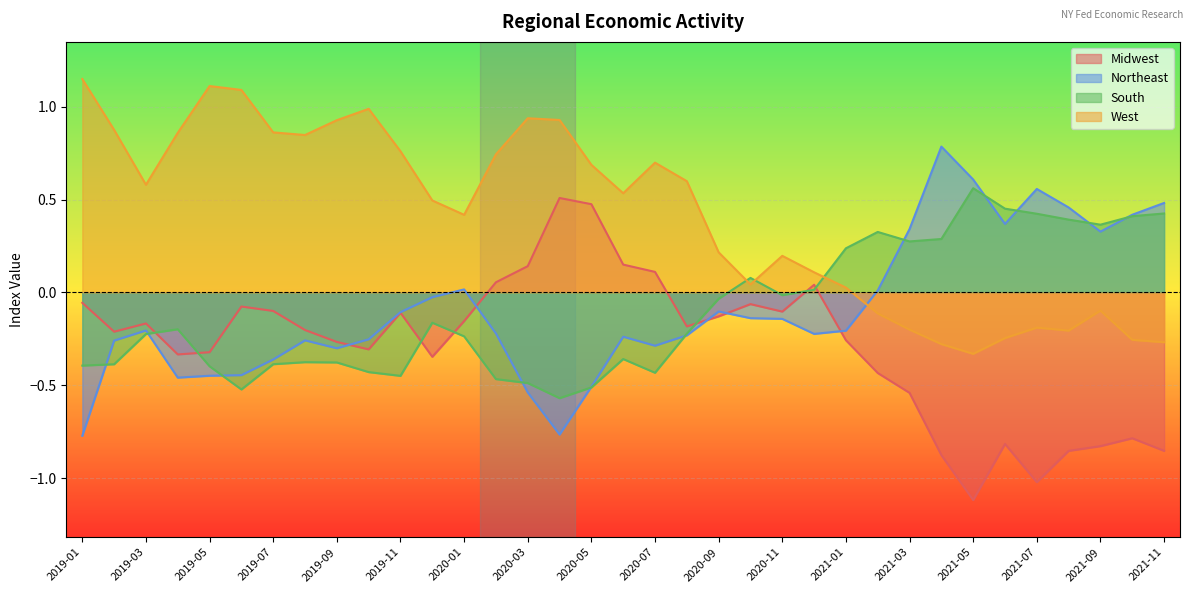

Is the value of South at 2019-10 greater than the value of Northeast at 2021-05?

No